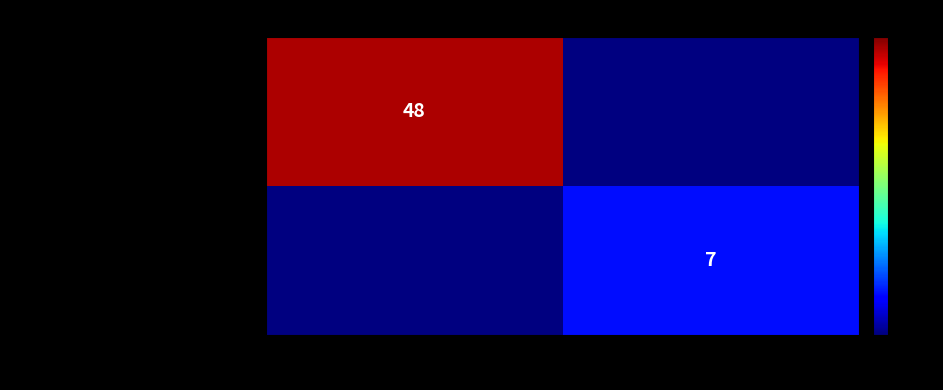

True or false: 99a7ea73e7f80f3ad864cc18bc0949ffc759766… has a value of 2 at 1.

False